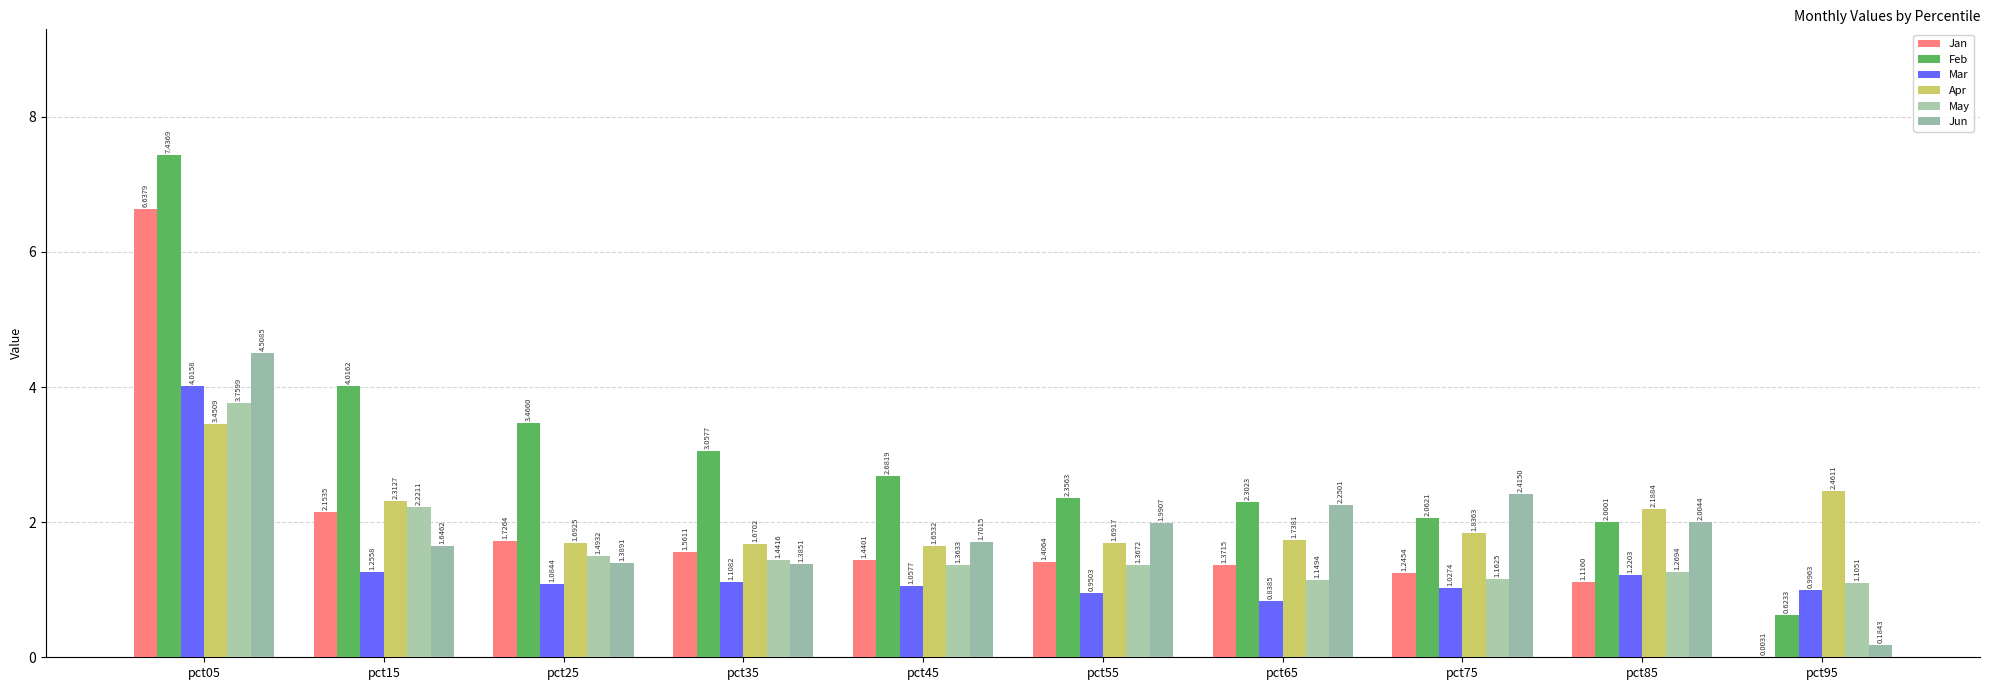

What is the value of the Apr bar at the 9th from the left?

2.2